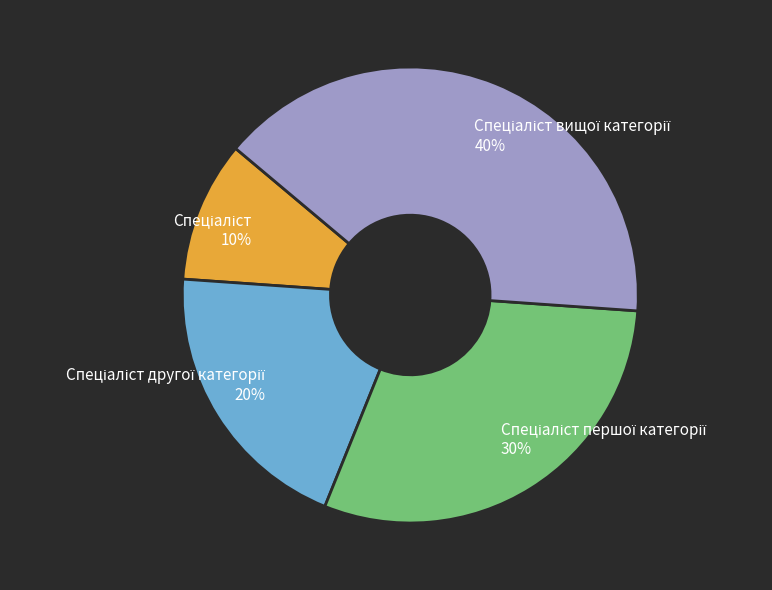

To the nearest percent, what is the difference between the largest and smallest slice percentages?

30%